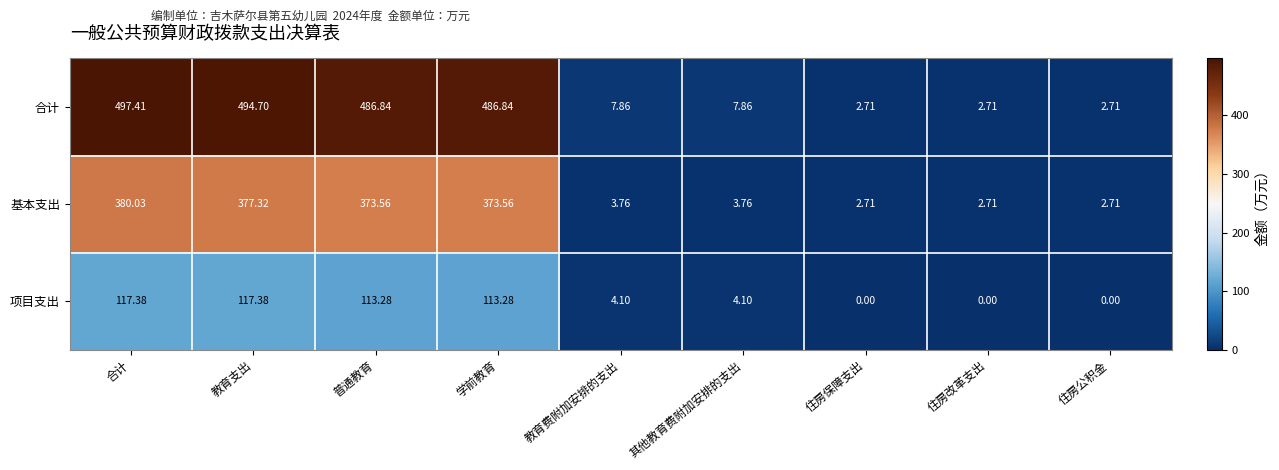

At 其他教育费附加安排的支出, list the series in order from largest to smallest.

合计, 项目支出, 基本支出